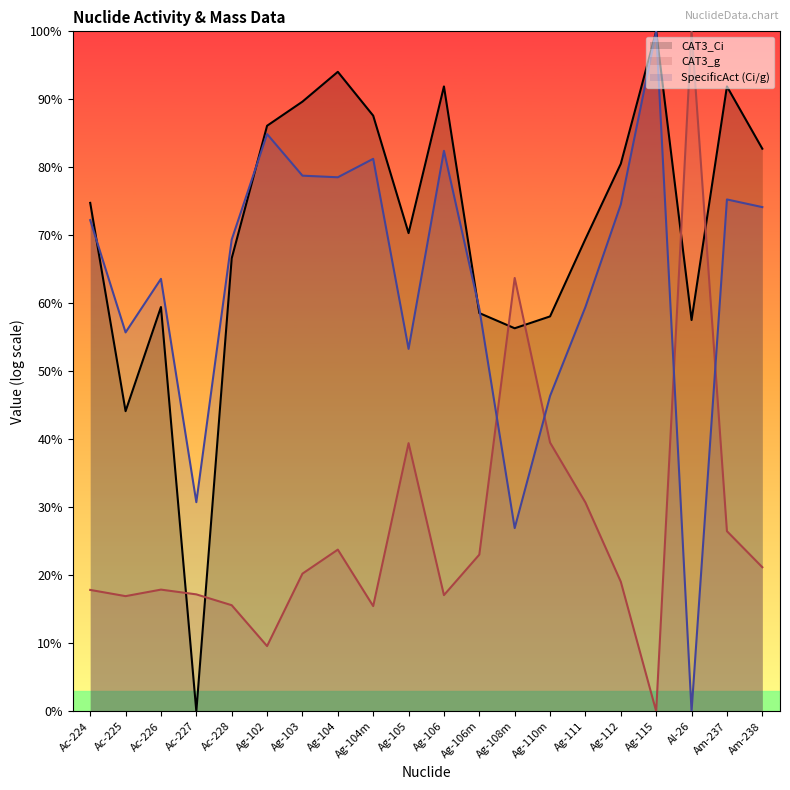

How many data points in SpecificAct (Ci/g) are less than 72?

10